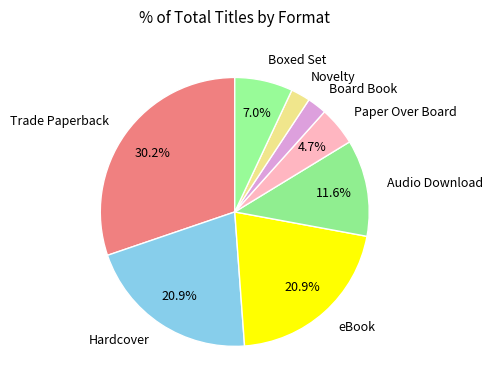

Is there a majority slice in this chart?

No